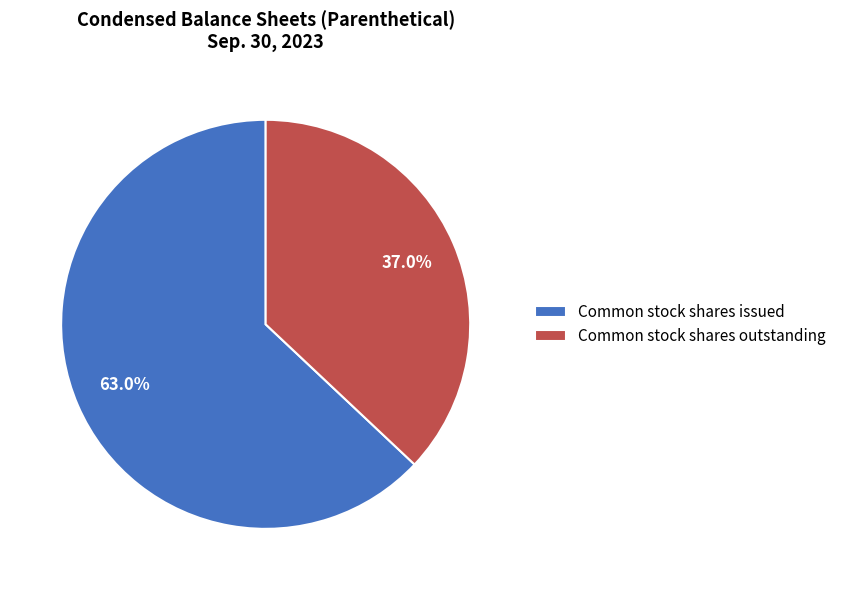

Approximately how many times larger is the value at Common stock shares outstanding compared to Common stock shares issued?

0.6